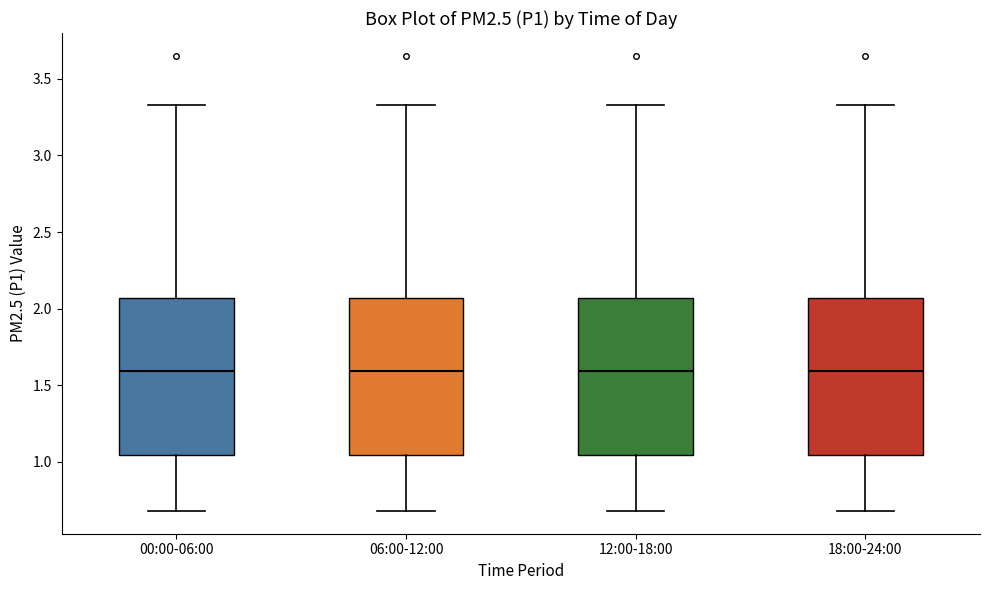

Reading left to right, read every box against the y-axis: the position of its median line, the range the box covers, and the ends of its whiskers. The values are not printed on the chart, so give them approximately, as read against the axis.

00:00-06:00: median 1.60, box 1.05 to 2.05, whiskers 0.70 to 3.35
06:00-12:00: median 1.60, box 1.05 to 2.05, whiskers 0.70 to 3.35
12:00-18:00: median 1.60, box 1.05 to 2.05, whiskers 0.70 to 3.35
18:00-24:00: median 1.60, box 1.05 to 2.05, whiskers 0.70 to 3.35